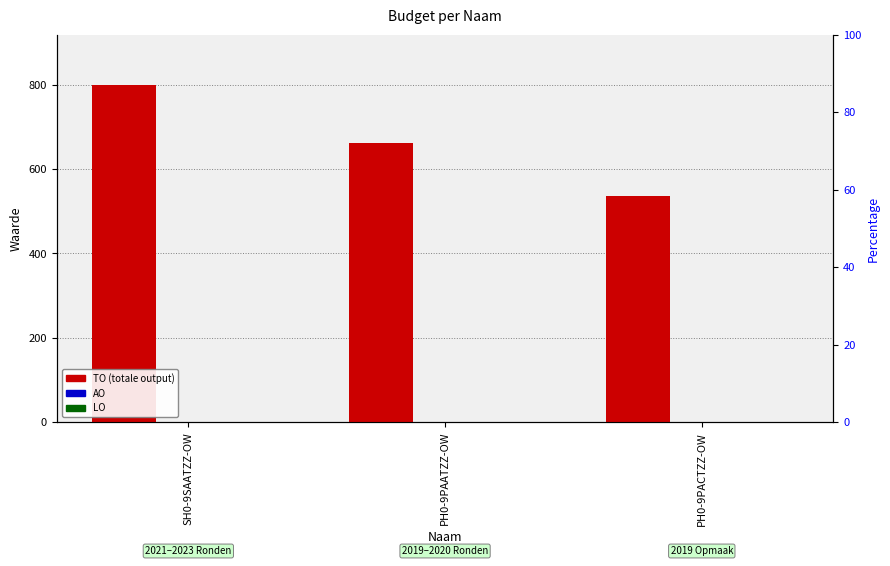

What is the label of the 3rd bar from the left?

PH0-9PACTZZ-OW